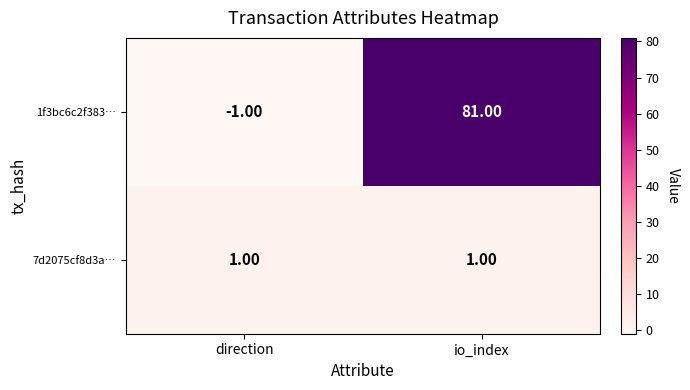

What is the maximum value shown in the chart?

81